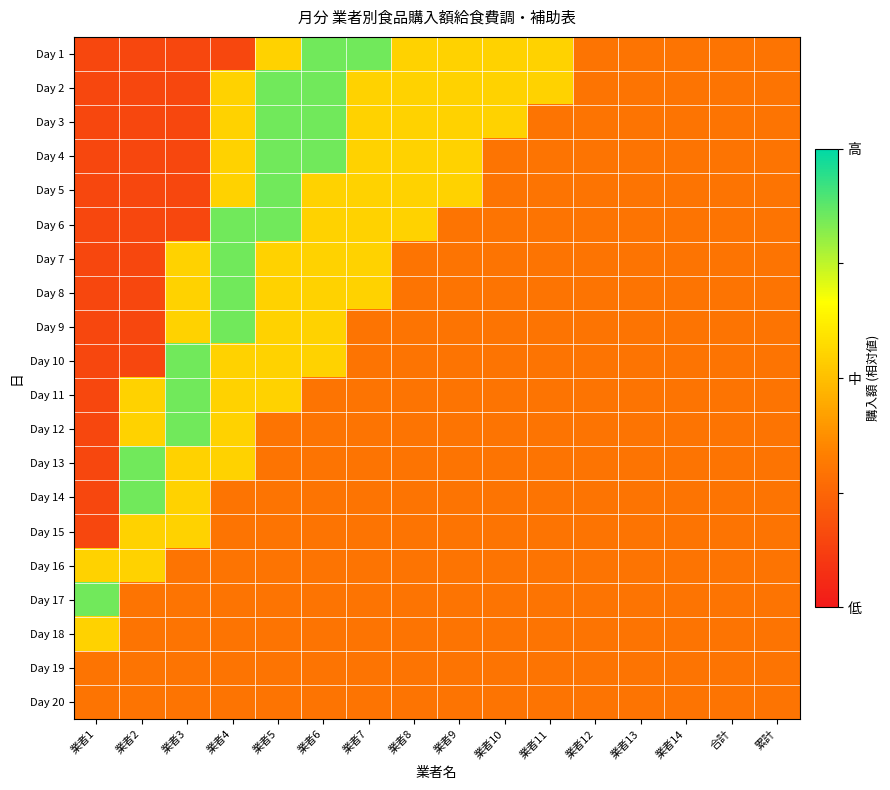

Between 業者12 and 業者11, which is larger?

業者11